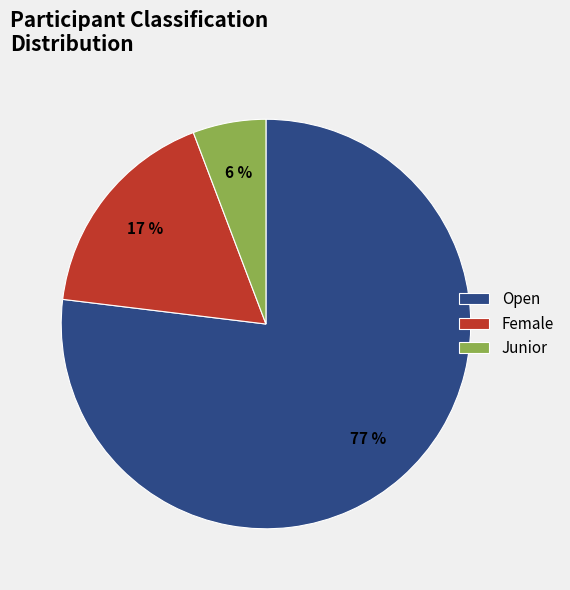

Is there a majority slice in this chart?

Yes